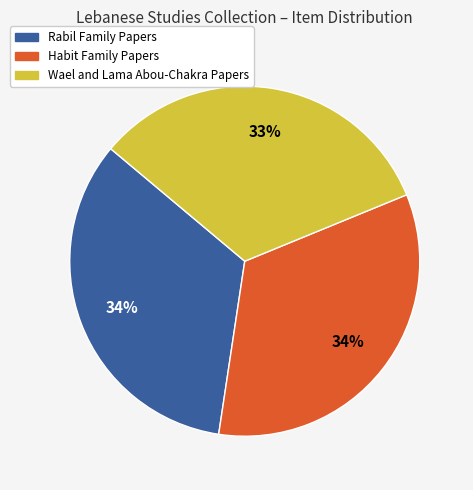

Which slice is the smallest?

Wael and Lama Abou-Chakra Papers